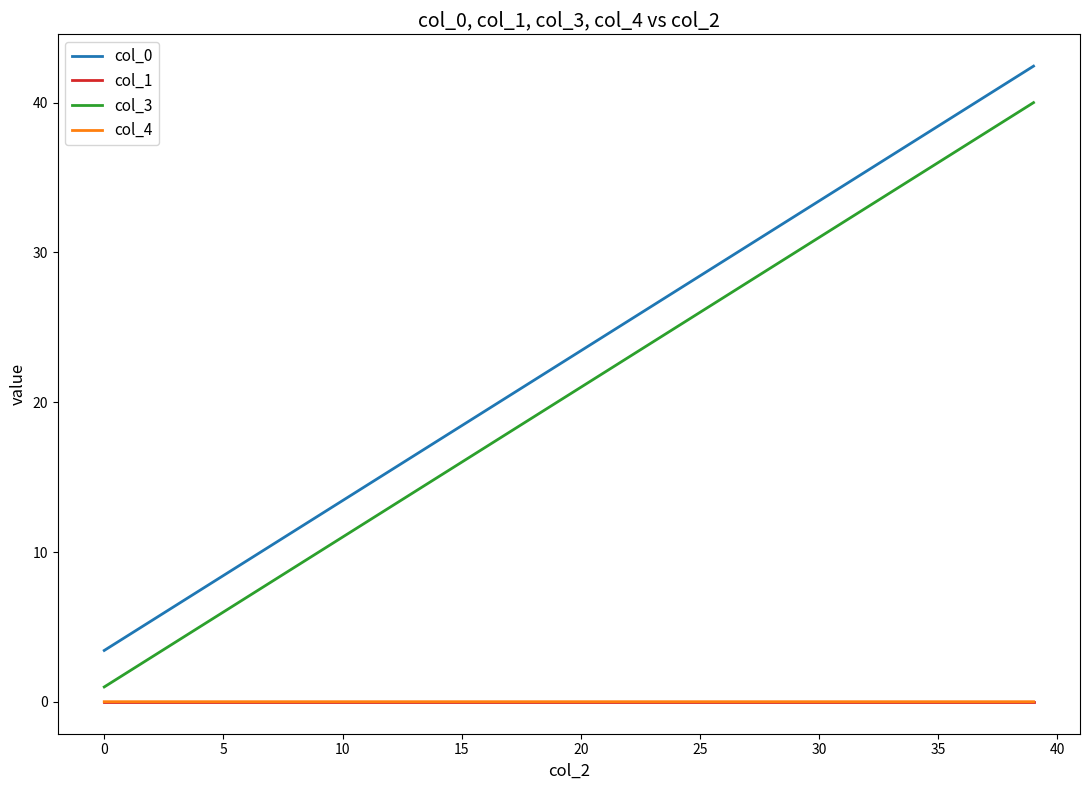

True or false: col_3 and col_1 intersect in this chart.

False